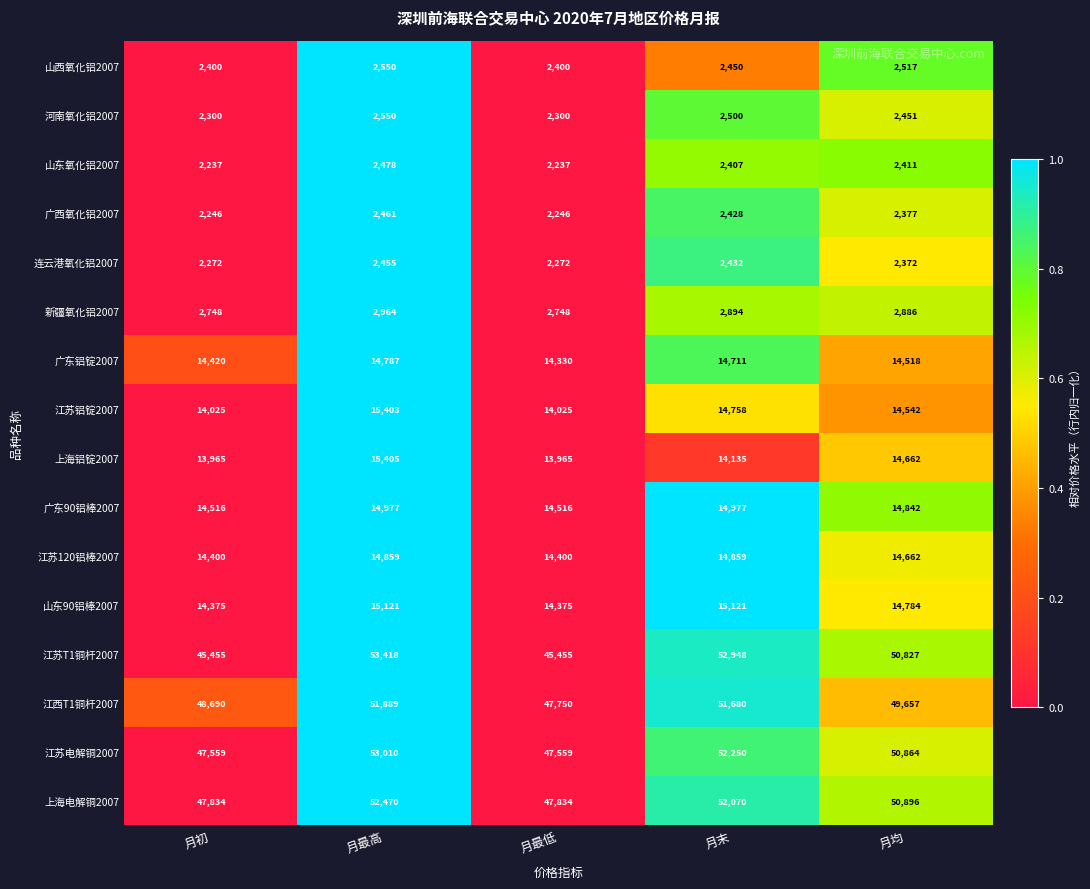

Which series has the largest range (max minus min)?

江苏T1铜杆2007